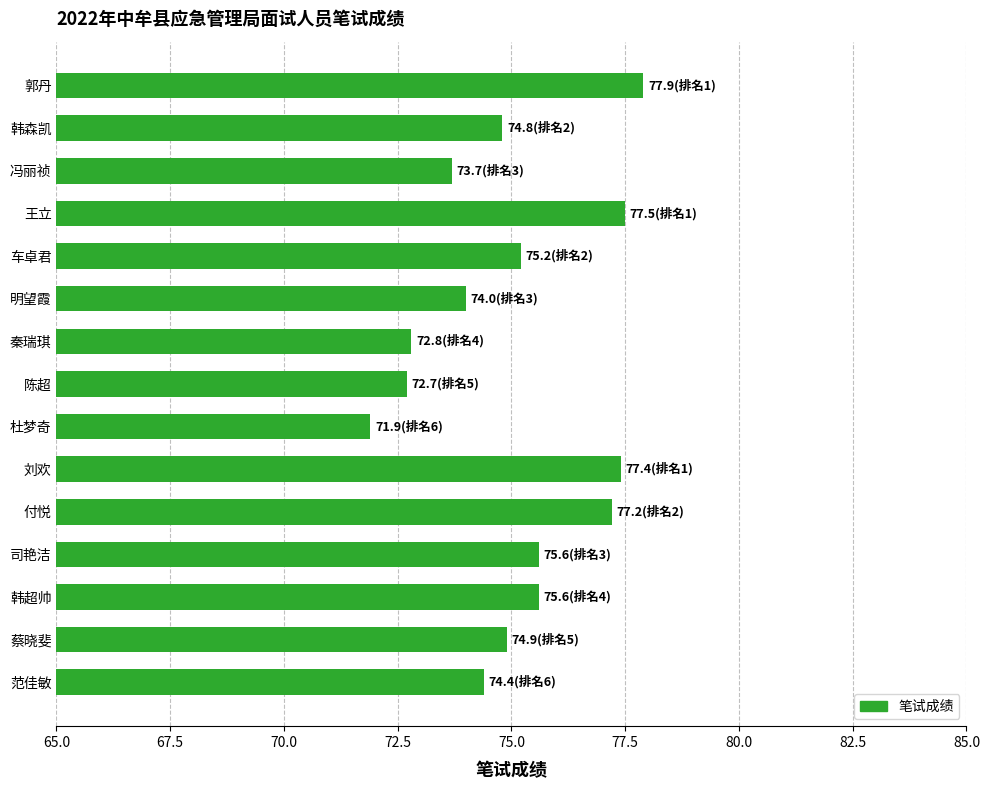

What is the greatest value displayed?

77.9